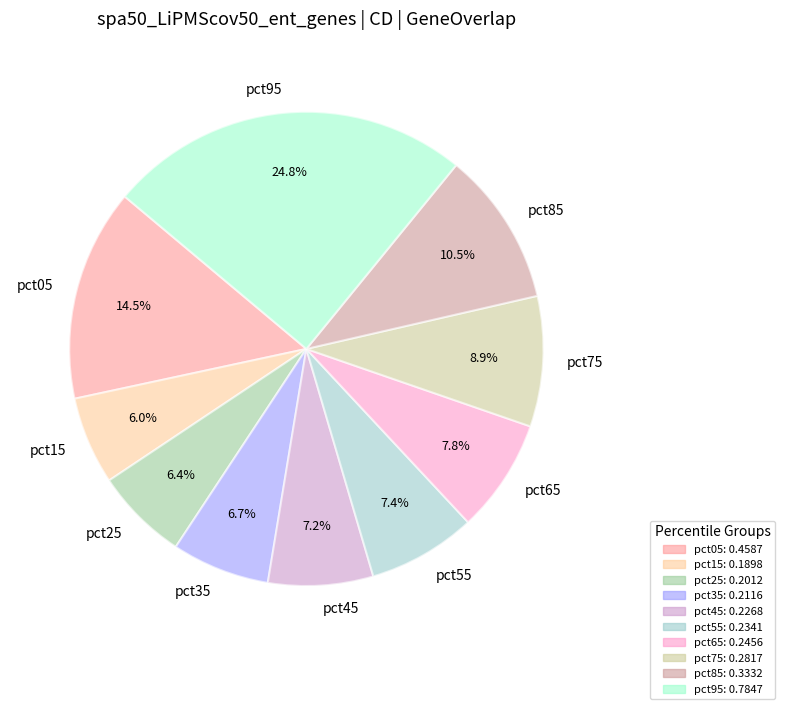

Is the sum of pct55 and pct75 greater than half?

No